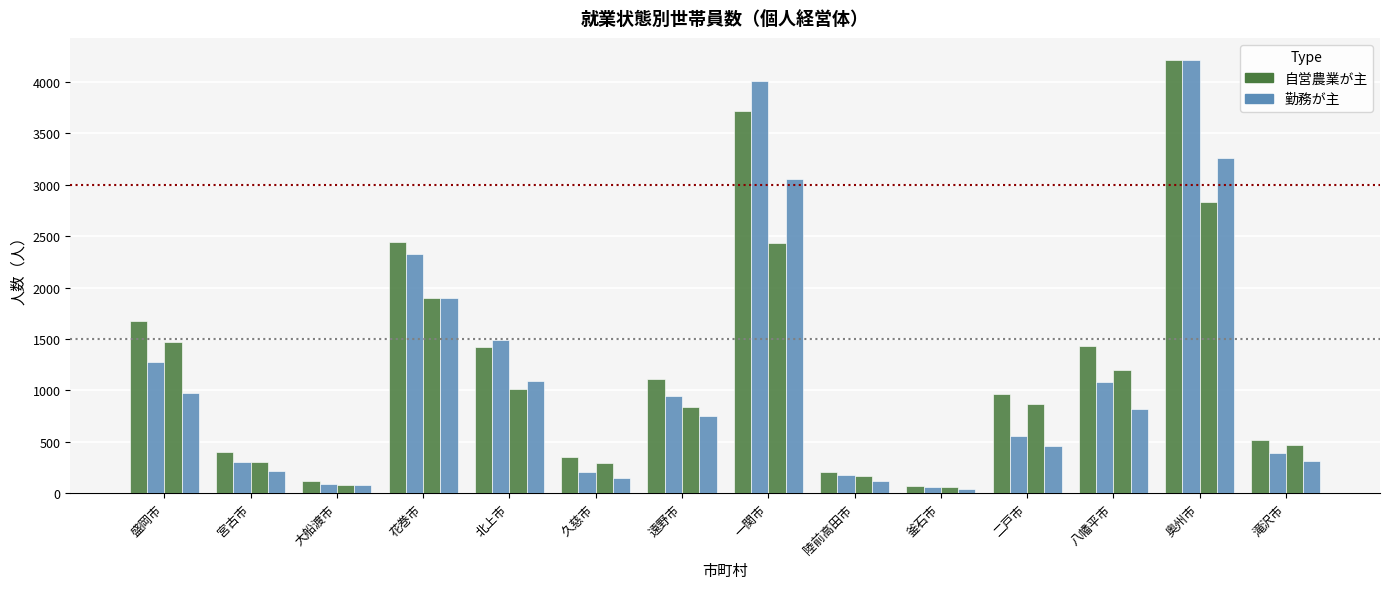

Are the bars horizontal?

No